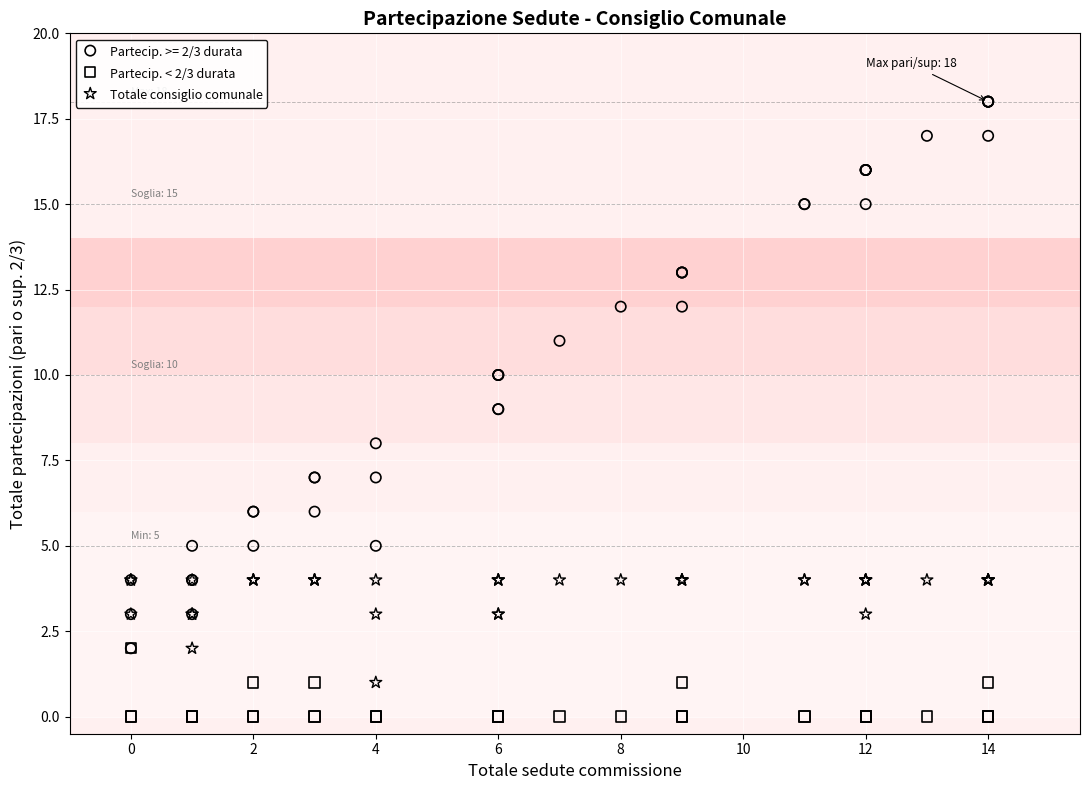

Which series has the largest Y range (max minus min)?

Partecip. >= 2/3 durata